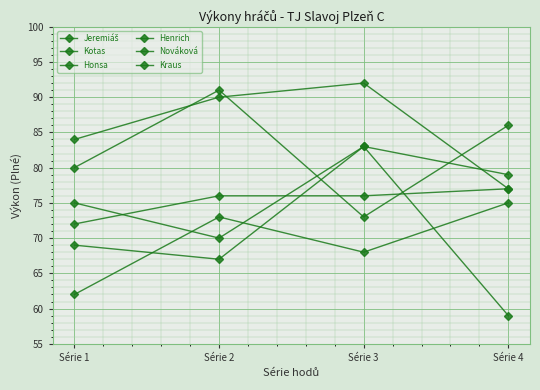

Is this an area chart (filled region under the line)?

No